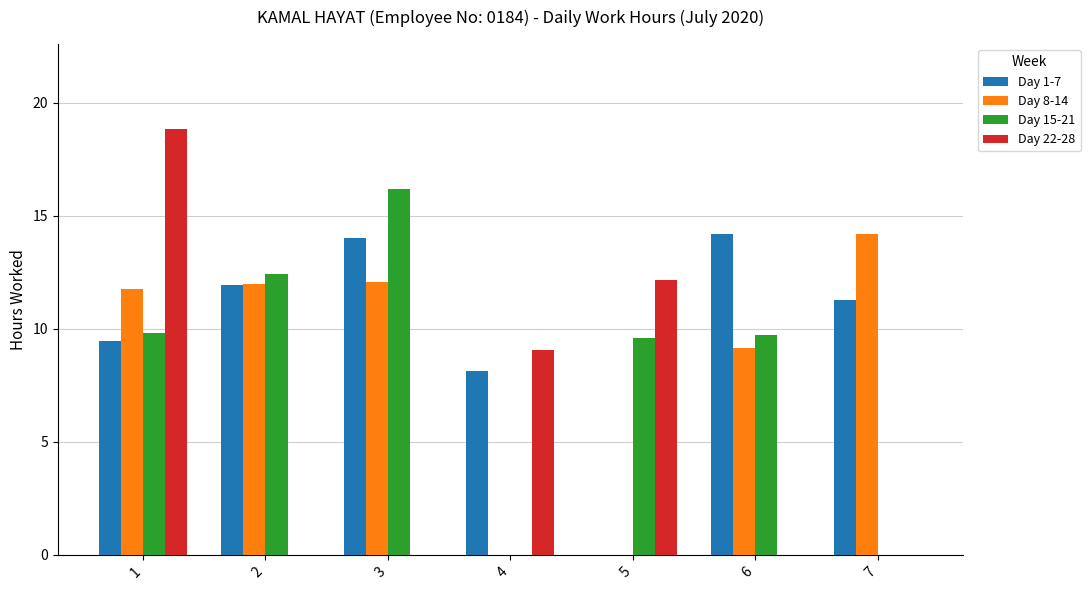

What is the greatest value displayed?

18.8